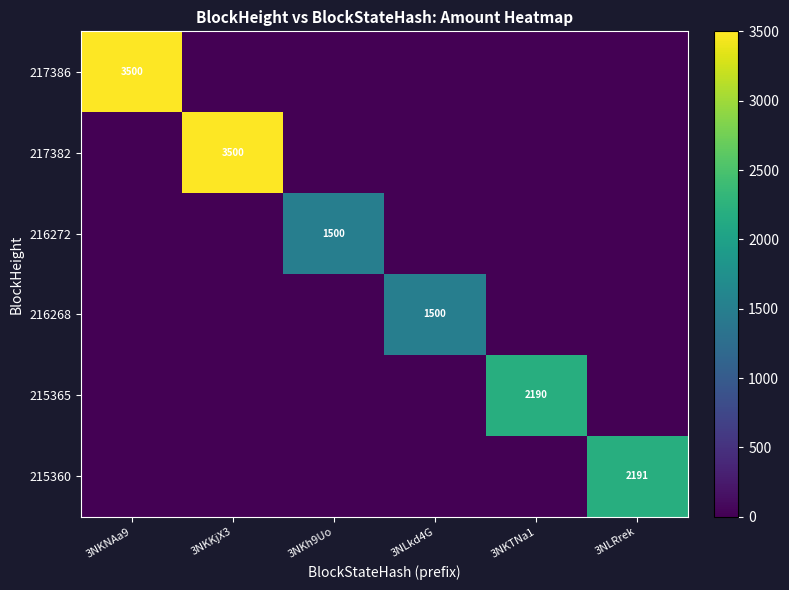

The 217382 series shows 3500 at 3NKKjX3. True or false?

True